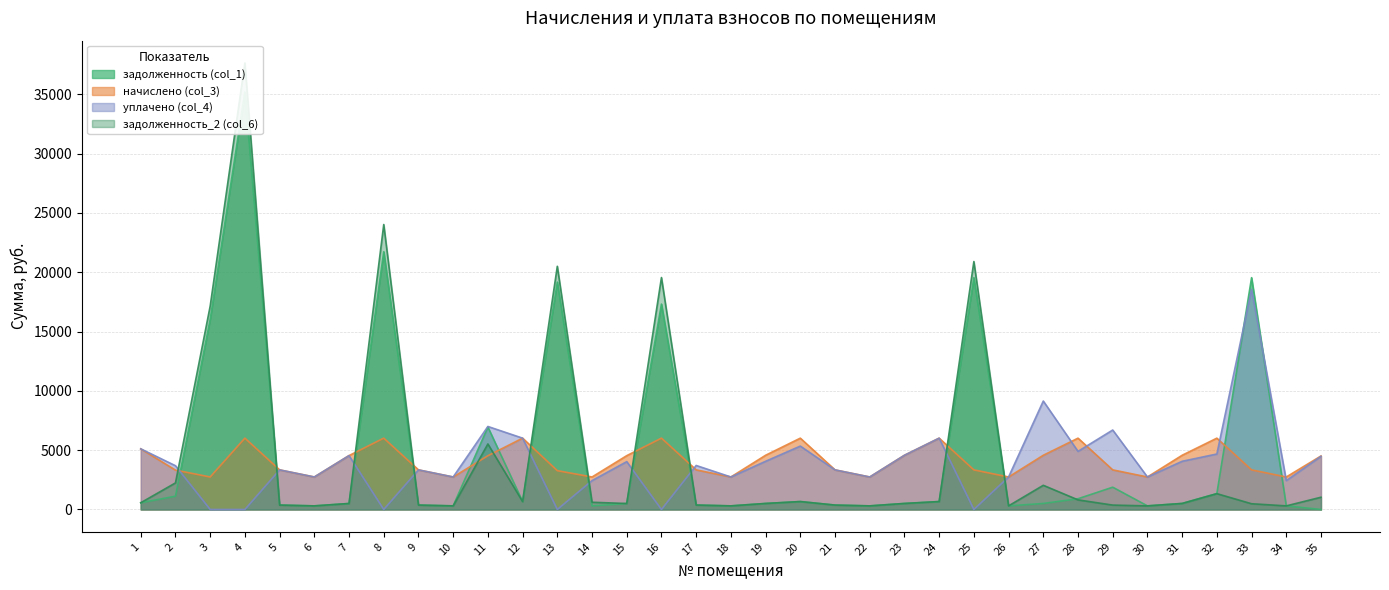

What are all the series names shown in the legend?

задолженность (col_1), начислено (col_3), уплачено (col_4), задолженность_2 (col_6)